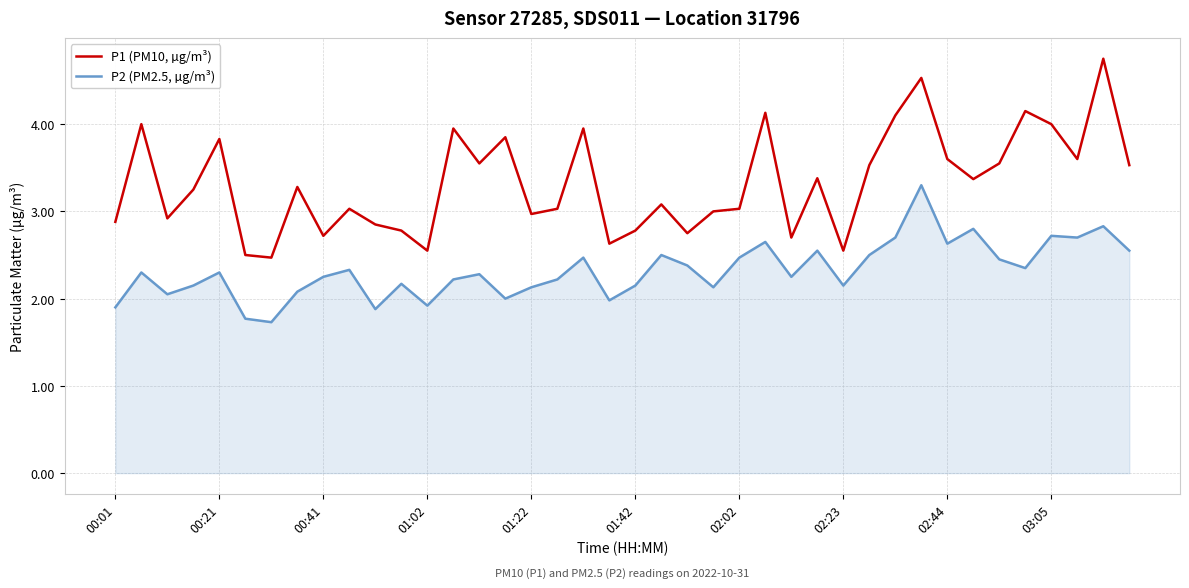

True or false: P2 (PM2.5, µg/m³) and P1 (PM10, µg/m³) cross at least once.

False